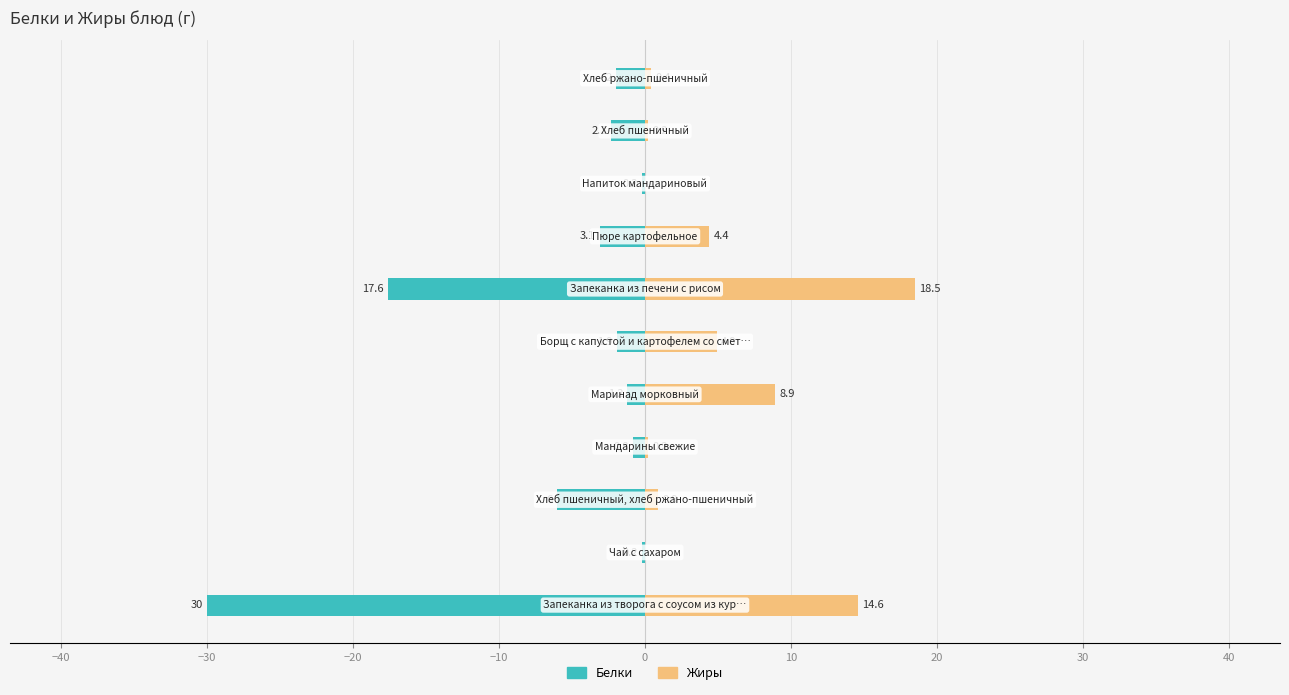

Which series changed the most between 0 and 10?

Белки